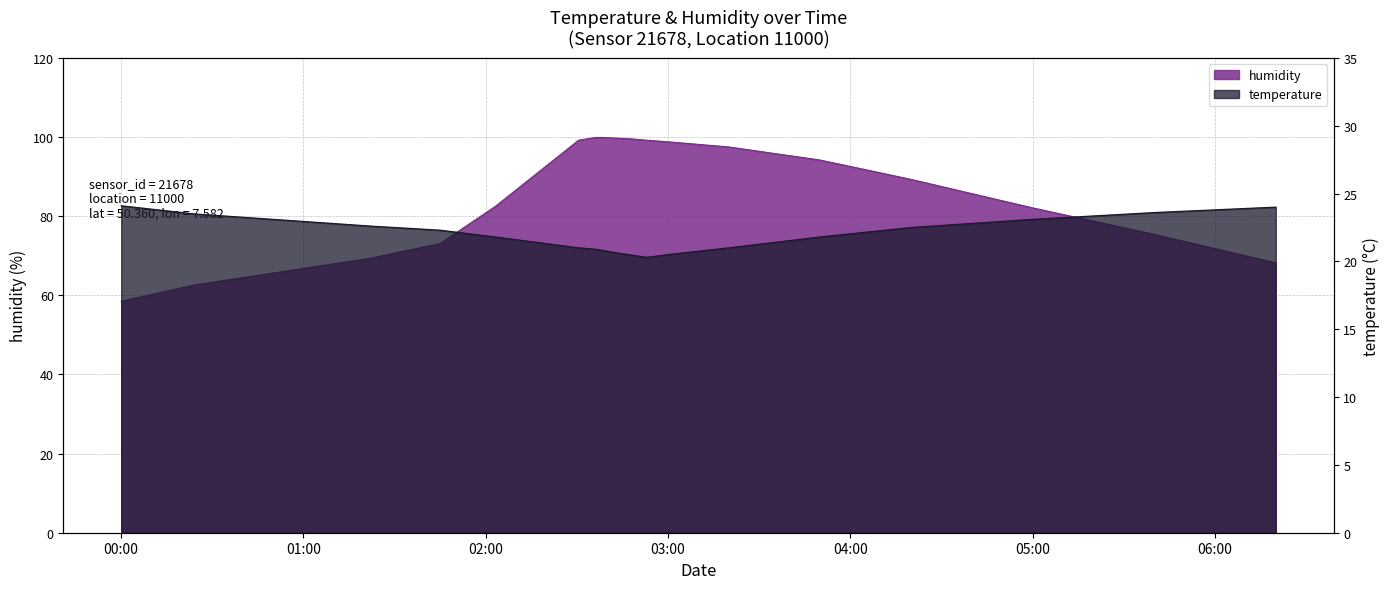

Is it true that temperature equals 11.1 at 00:30?

False